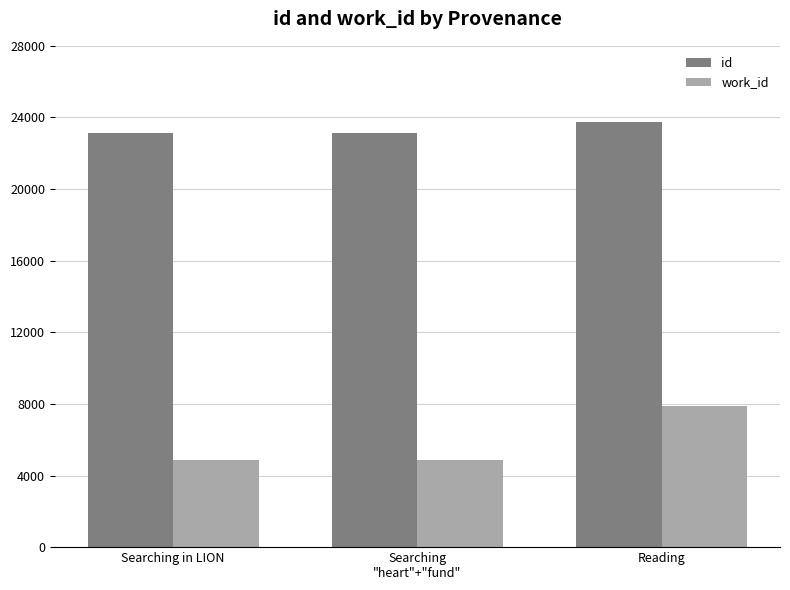

Is the value of id at Reading greater than the value of work_id at Searching in LION?

Yes